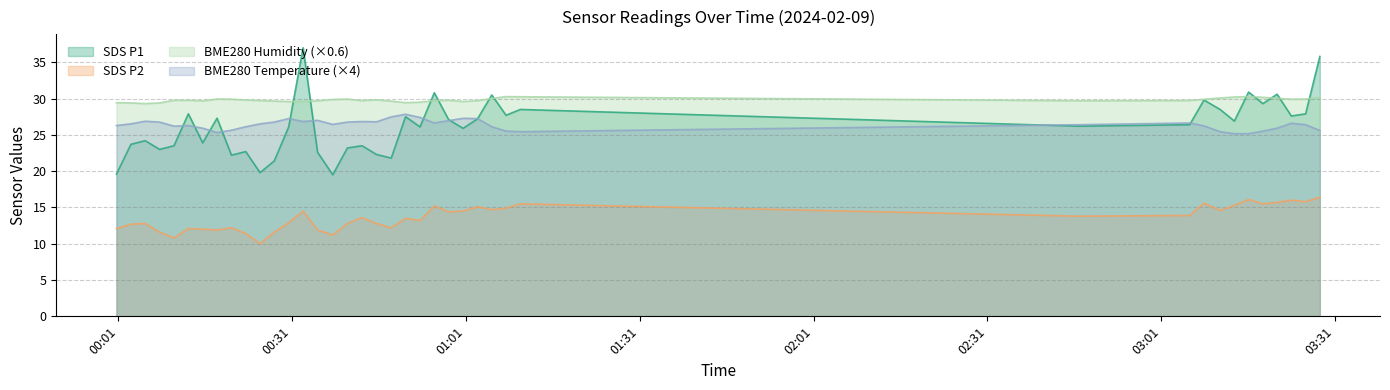

How many intersections are there between SDS_P1 and BME280_humidity?

11